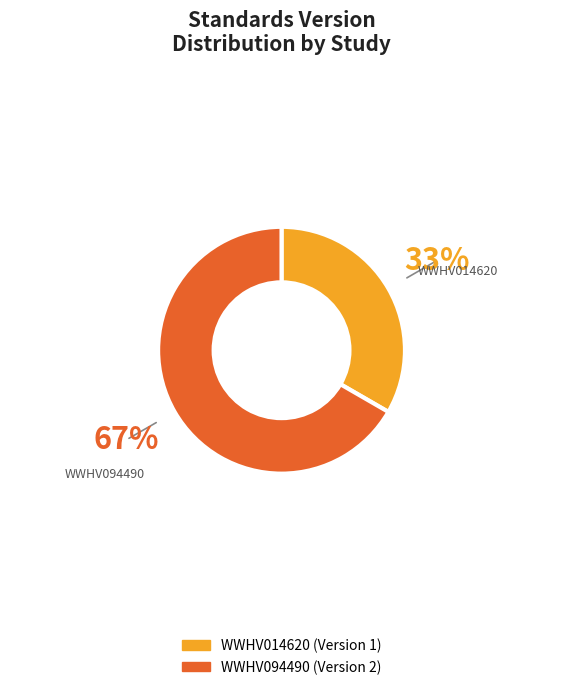

Which category has the biggest portion of the pie?

WWHV094490